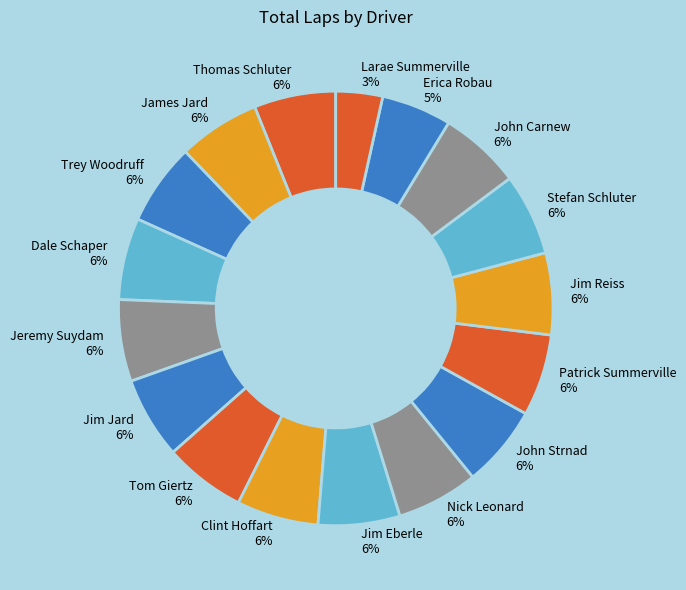

What percentage is the John Carnew slice, to the nearest percent?

6%